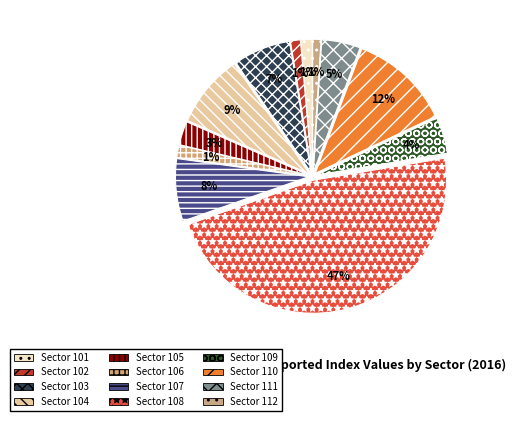

Rank the categories by value from lowest to highest.

112, 102, 101, 106, 105, 109, 111, 103, 107, 104, 110, 108